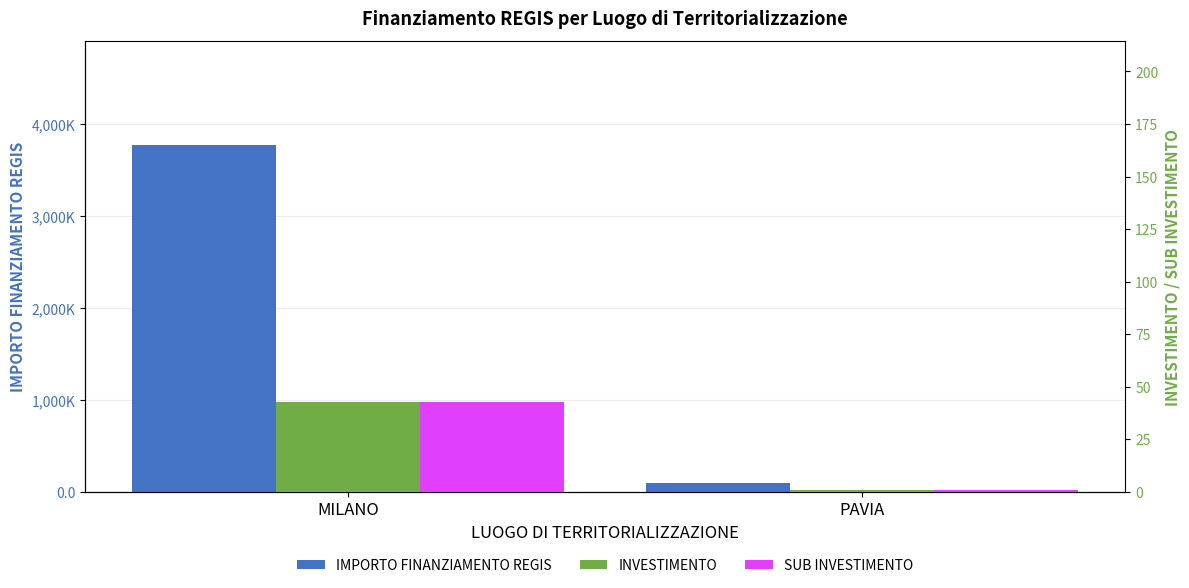

Where does the INVESTIMENTO series first go above 42?

MILANO